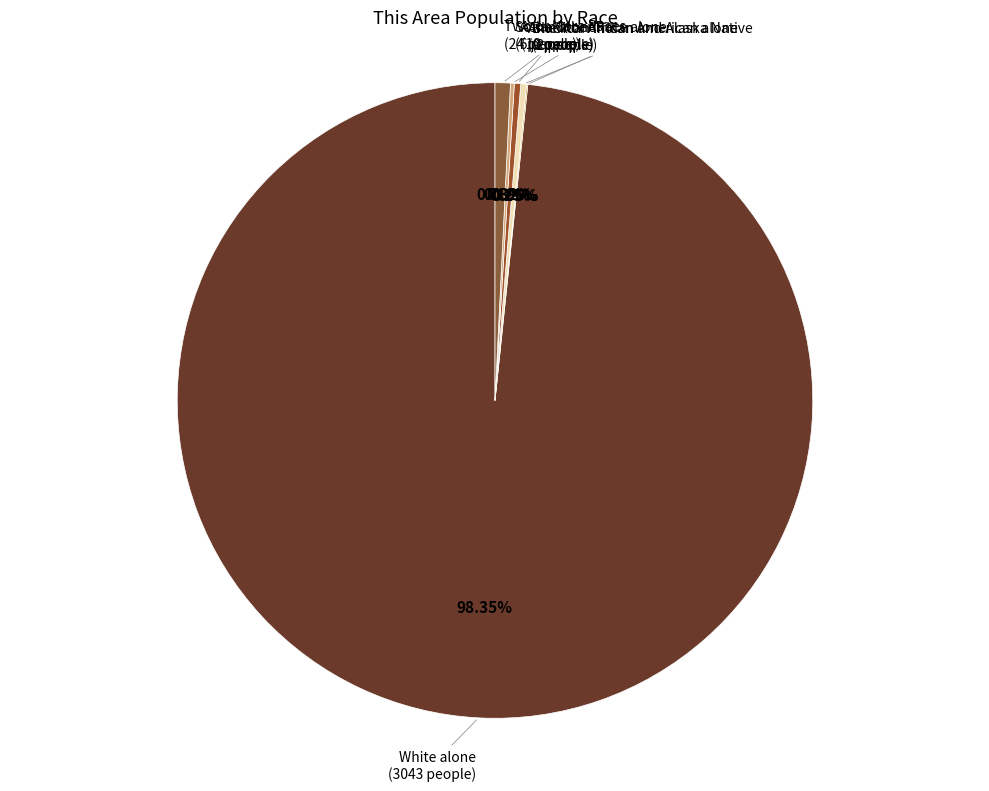

Does any single category account for the majority?

Yes